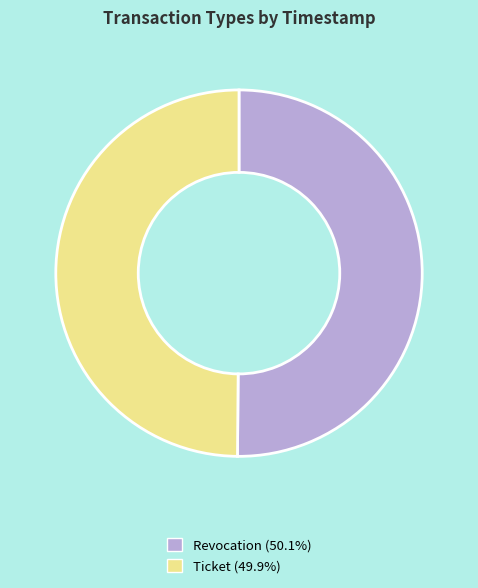

What is the ratio of the value at Ticket (49.9%) to the value at Revocation (50.1%)?

1.0